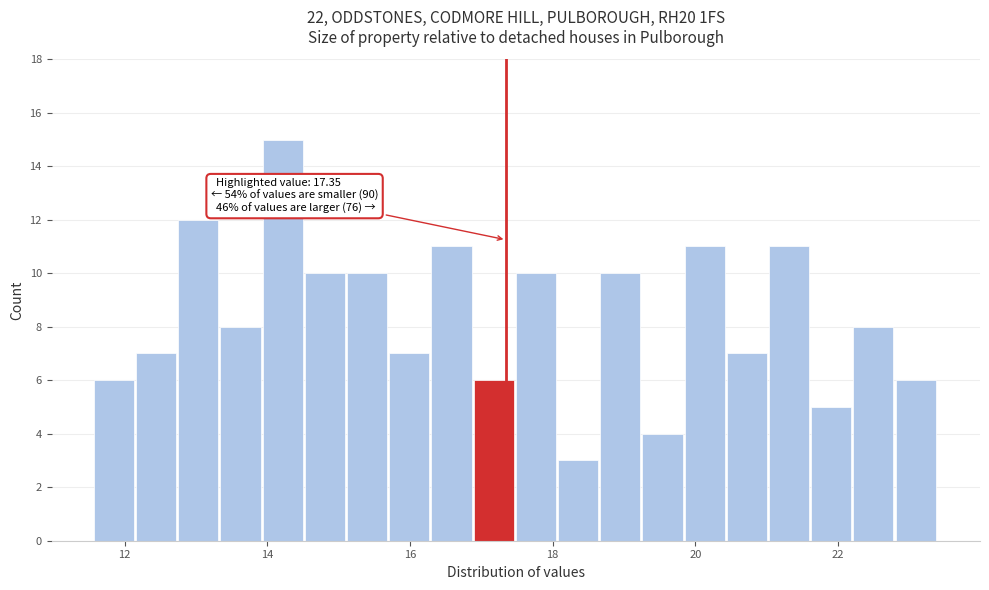

Around what value on the x-axis is the tallest bar? Give the approximate position of its centre, as read against the axis.

14.2